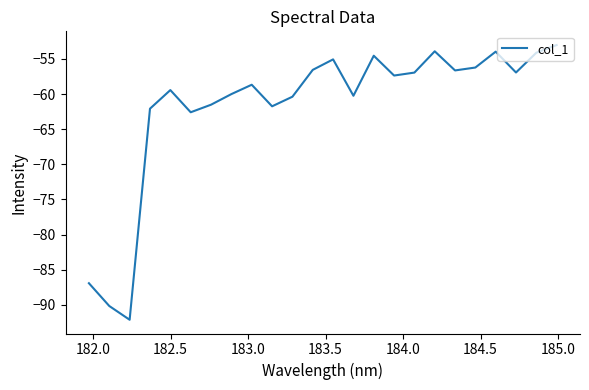

How many categories are shown in the chart?

24